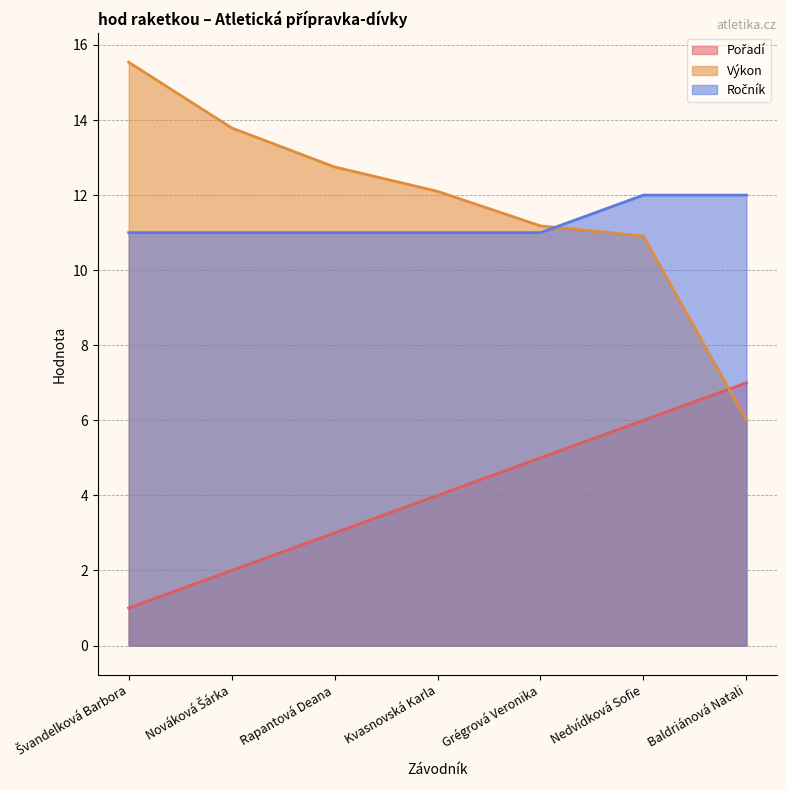

How many values in the Pořadí series are below 4?

3